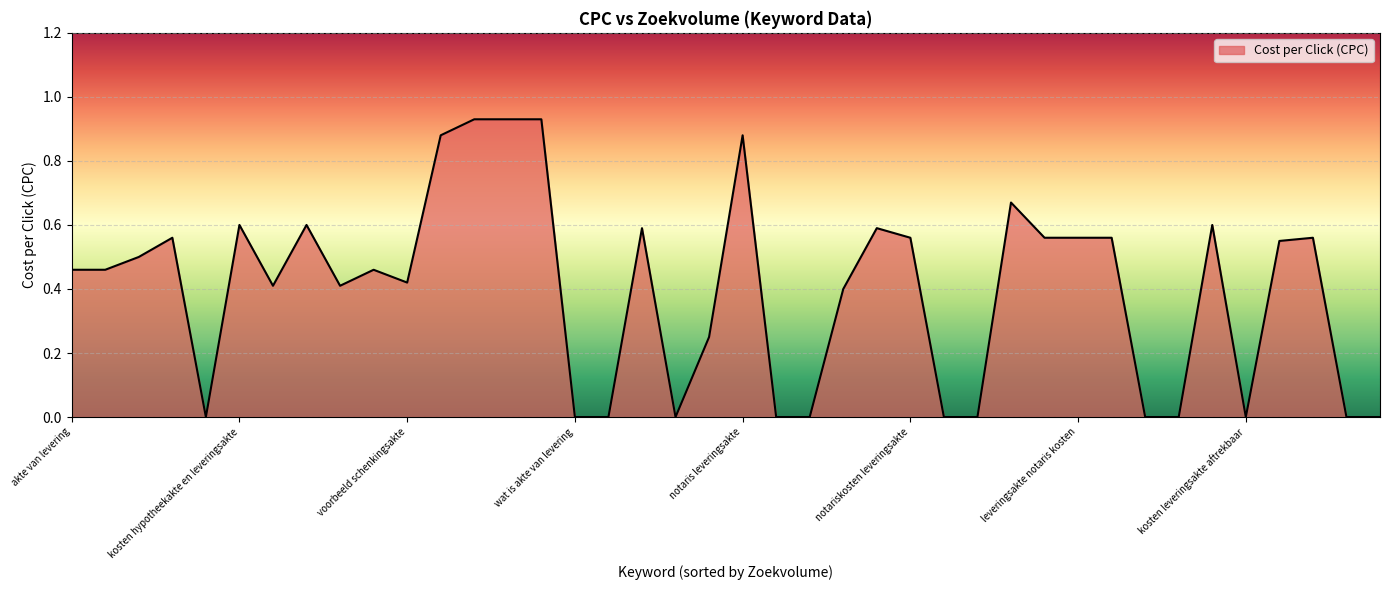

Is this an area chart (filled region under the line)?

Yes